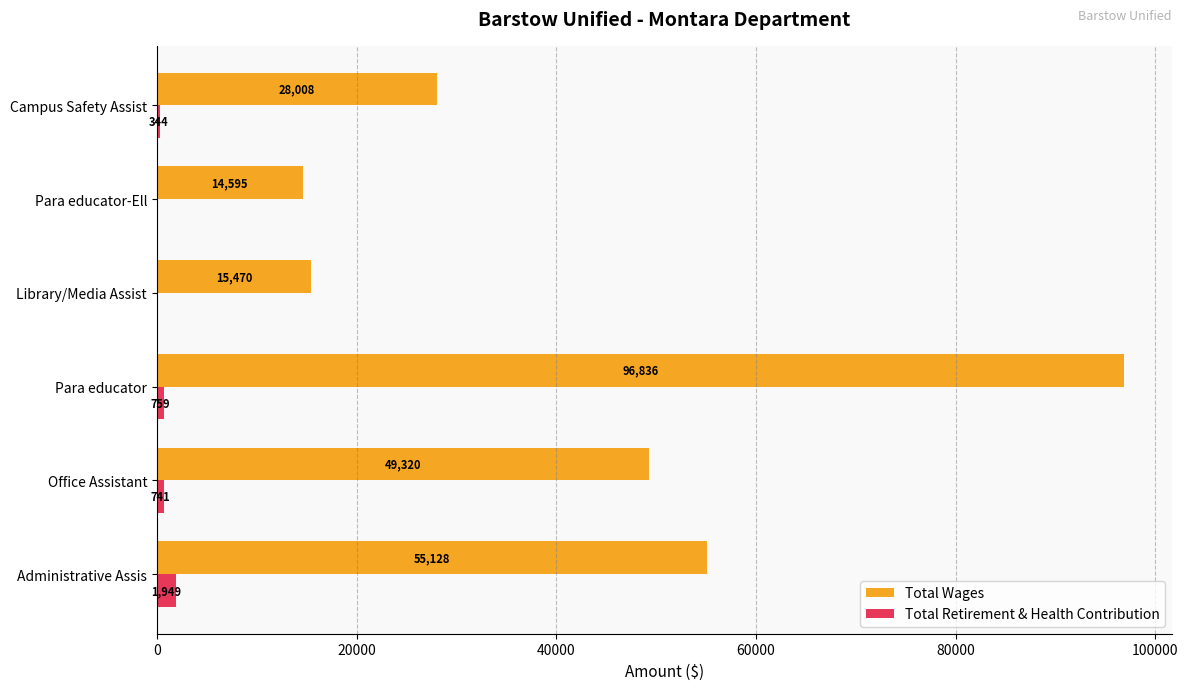

What value does the Total Retirement & Health Contribution series have at Administrative Assis, to the nearest 100?

1900